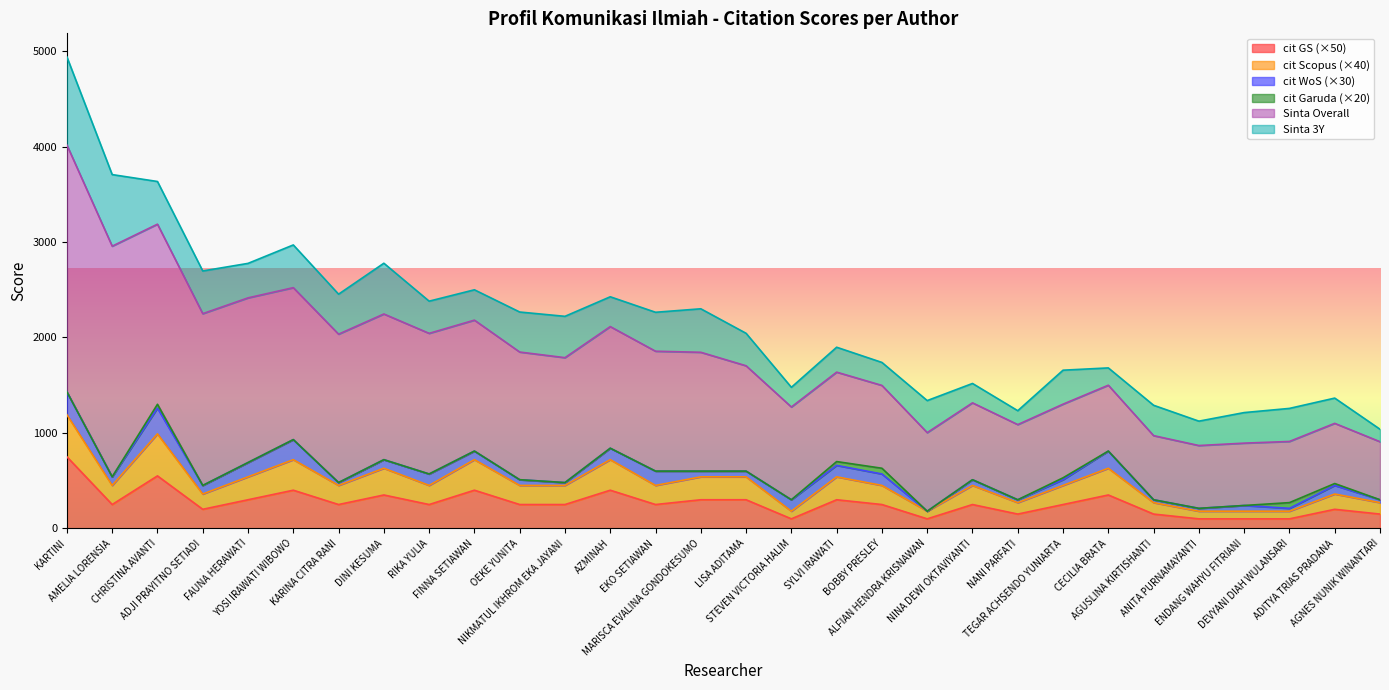

Which label corresponds to the smallest value in the chart?

ALFIAN HENDRA KRISNAWAN